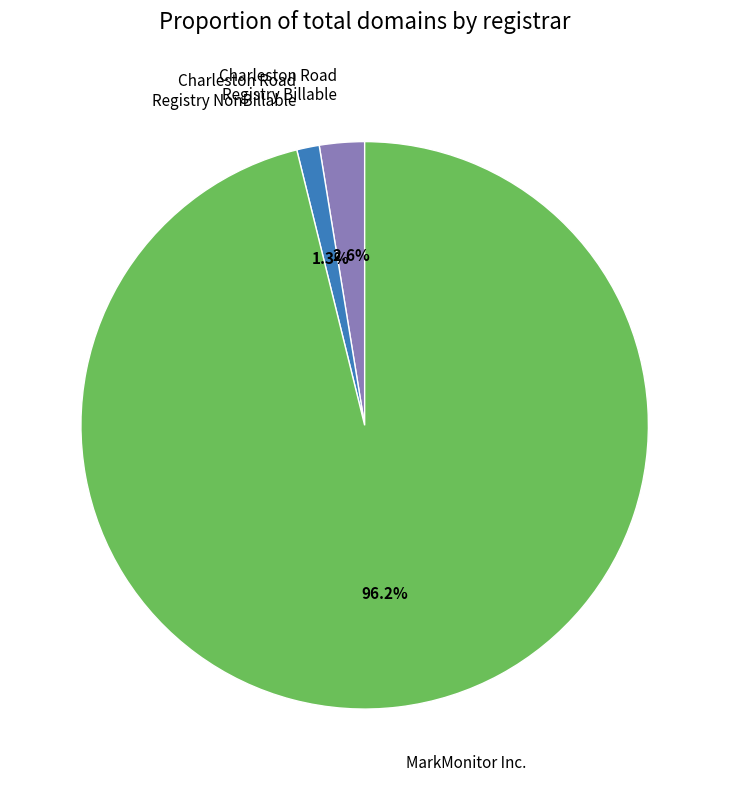

To the nearest percent, what is the combined percentage of MarkMonitor Inc. and Charleston Road Registry Billable?

99%